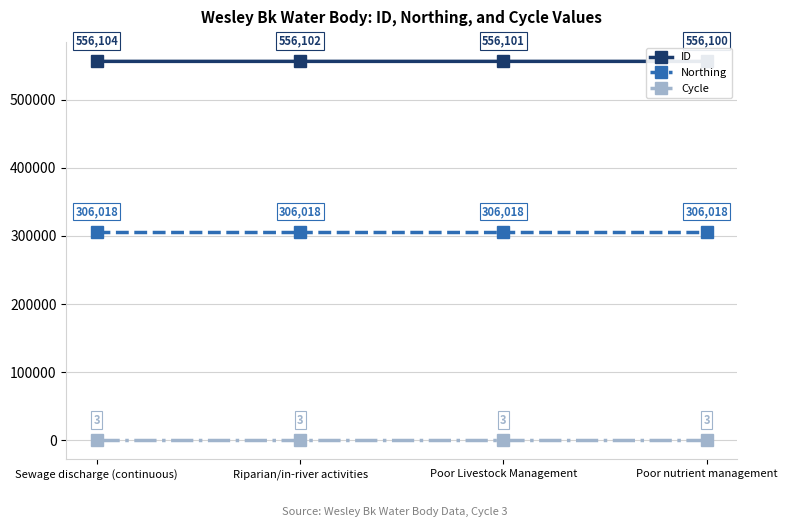

What is the lowest value of the ID series?

556100